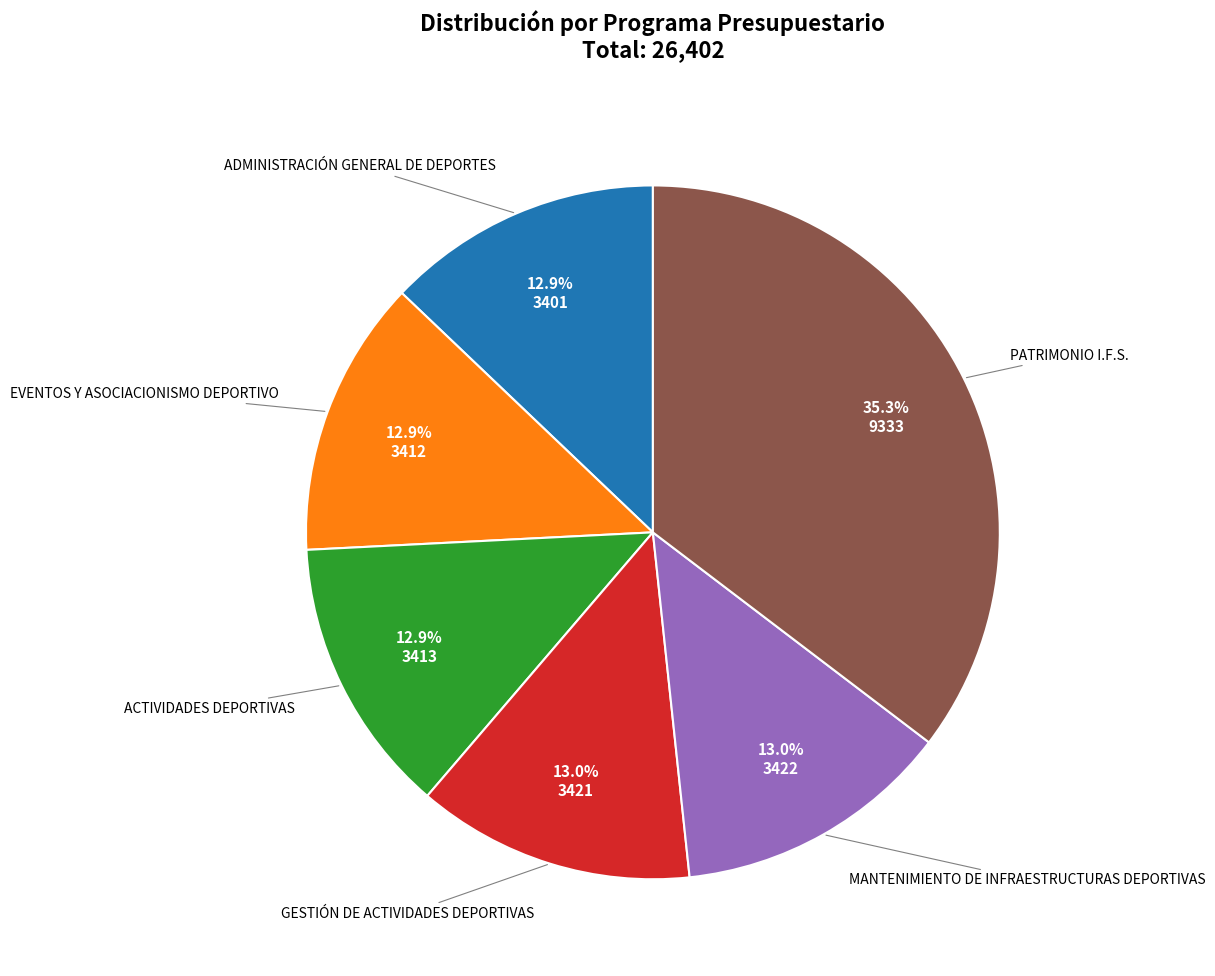

How many segments does this pie chart have?

6